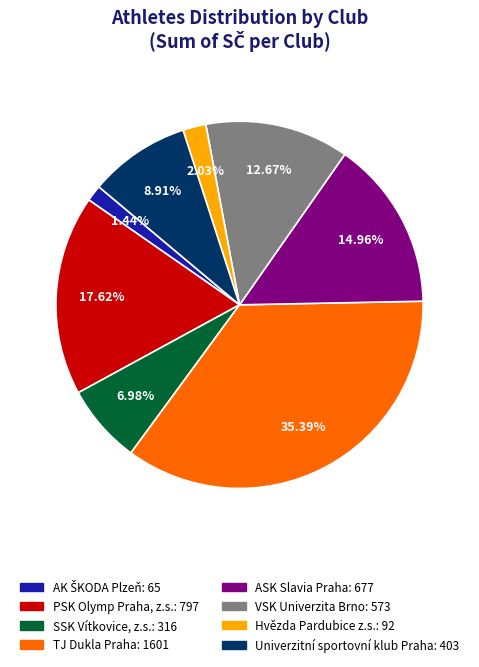

Is it true that Hvězda Pardubice z.s. is 14% of the pie?

False